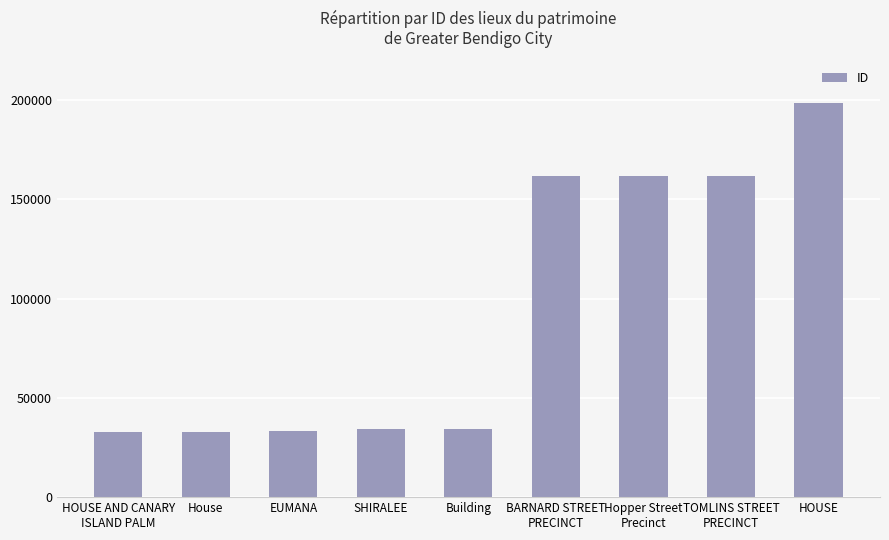

Is it true that the value at Building is 11842?

False